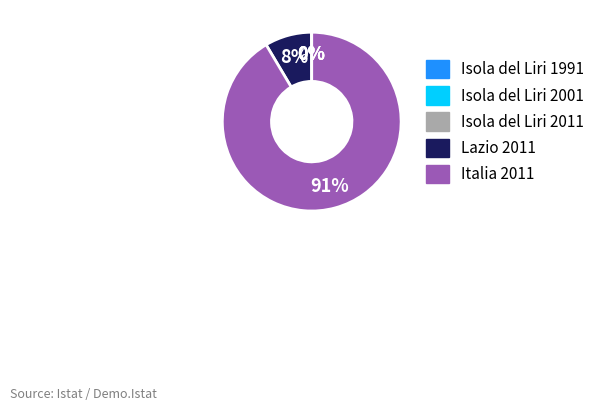

Which category has the biggest portion of the pie?

Italia 2011